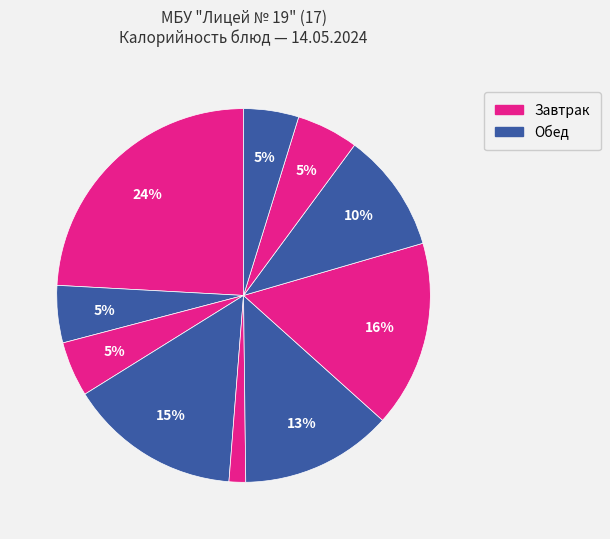

Which slice is the largest?

Спагетти с соусом Болоньезе